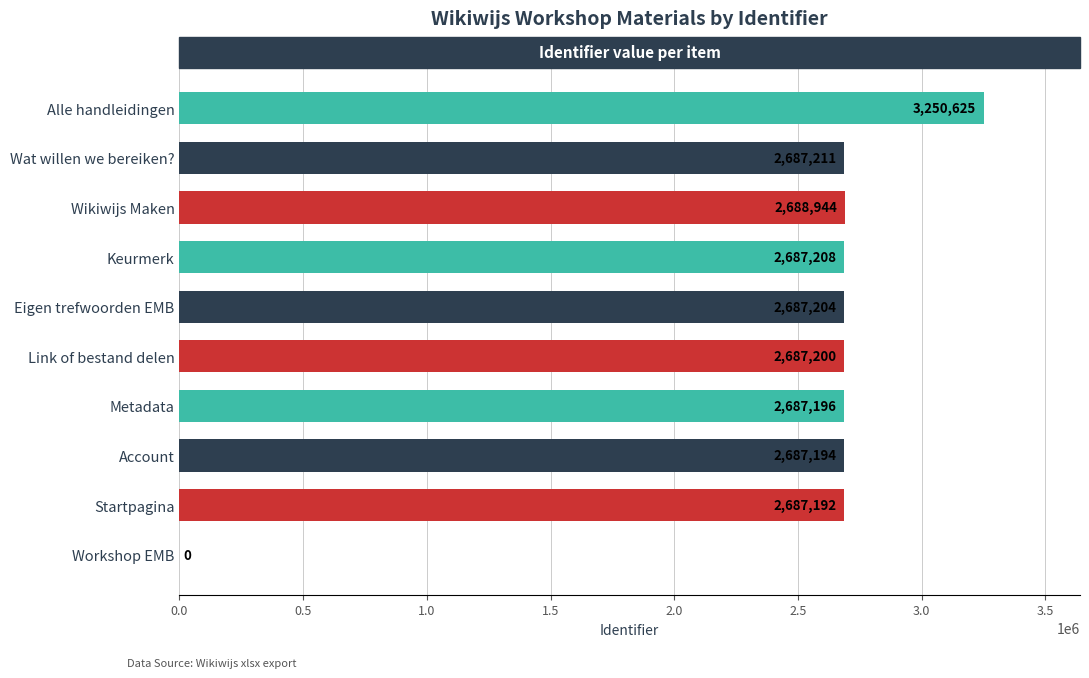

The chart shows a value of 848555 at Wat willen we bereiken?. True or false?

False